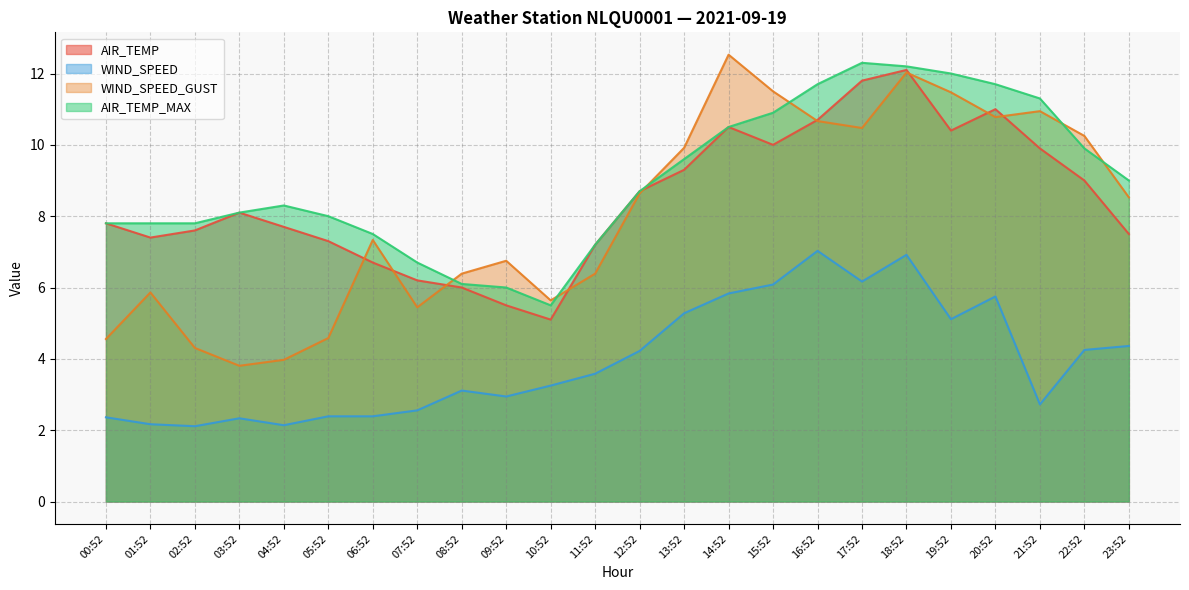

What is the maximum value shown in the chart?

12.5